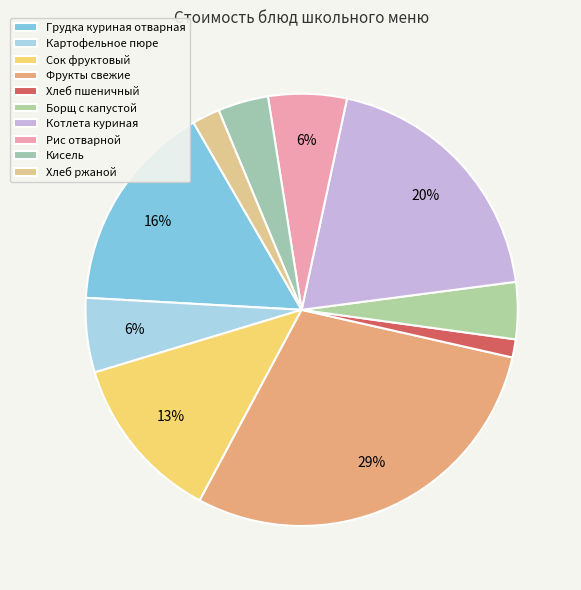

Which category has the biggest portion of the pie?

Фрукты свежие